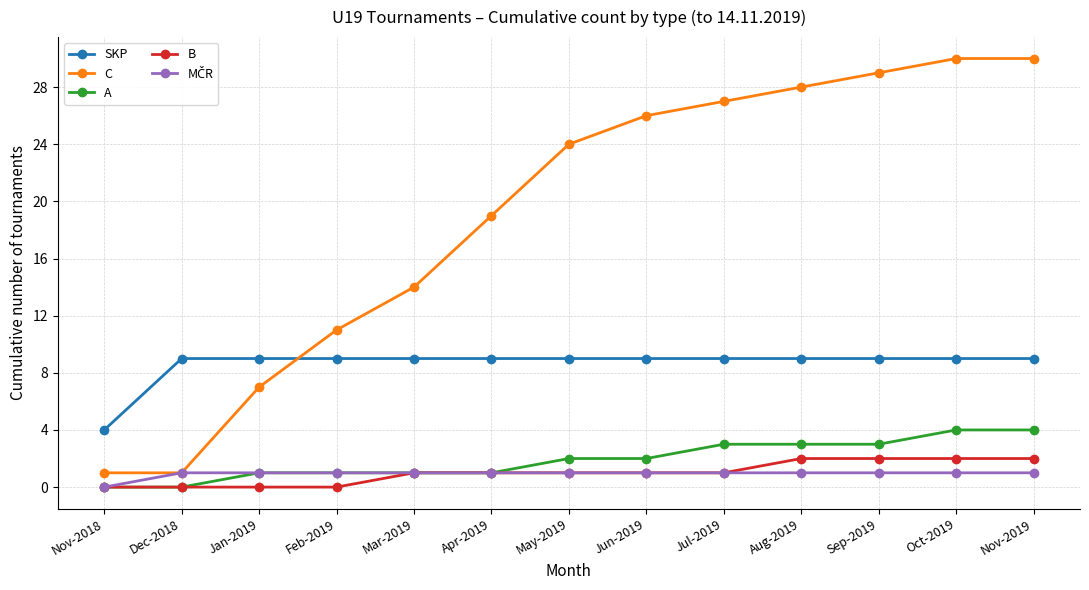

True or false: SKP has a value of 13 at Dec-2018.

False